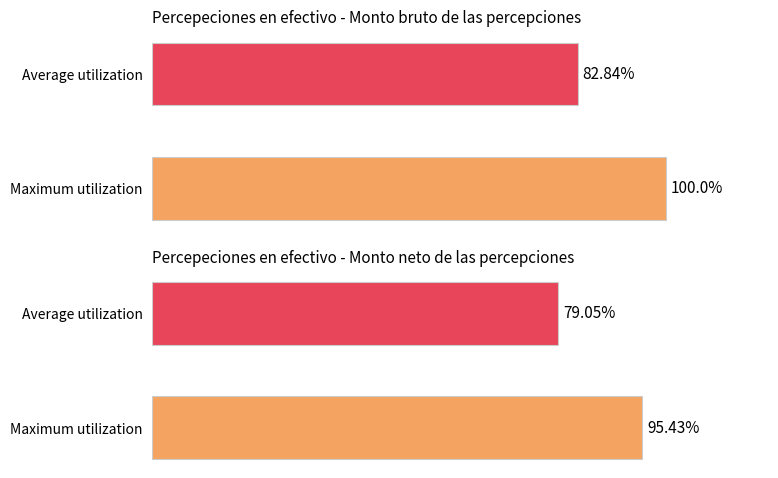

What is the difference between the Percepeciones en efectivo - Monto bruto values at 1 and 0?

17.2